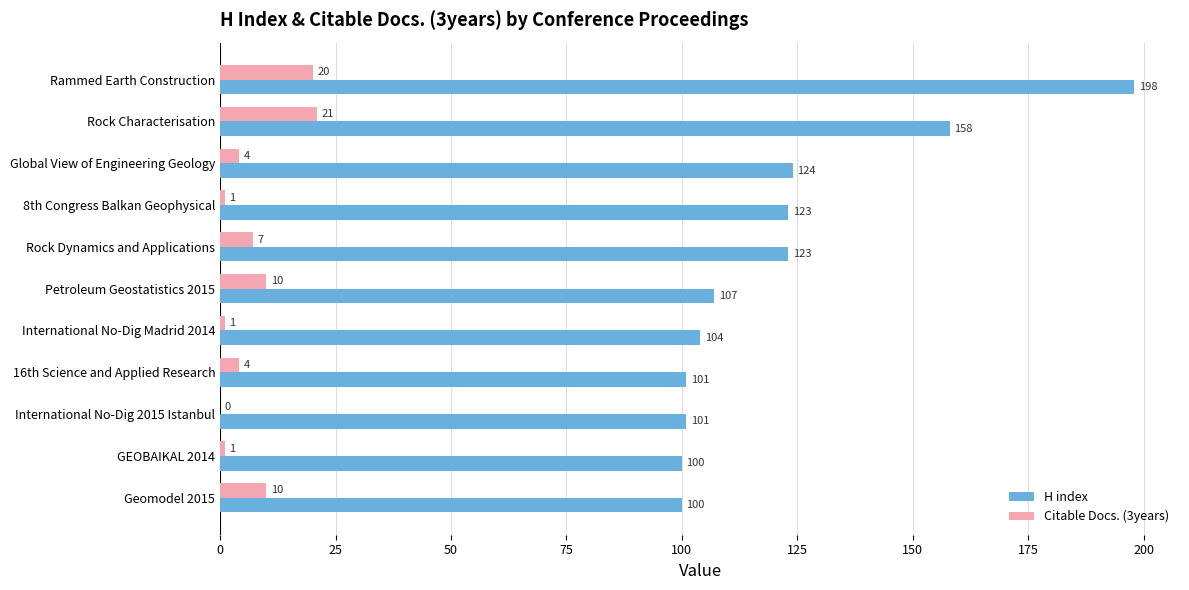

What are all the series names shown in the legend?

H index, Citable Docs. (3years)